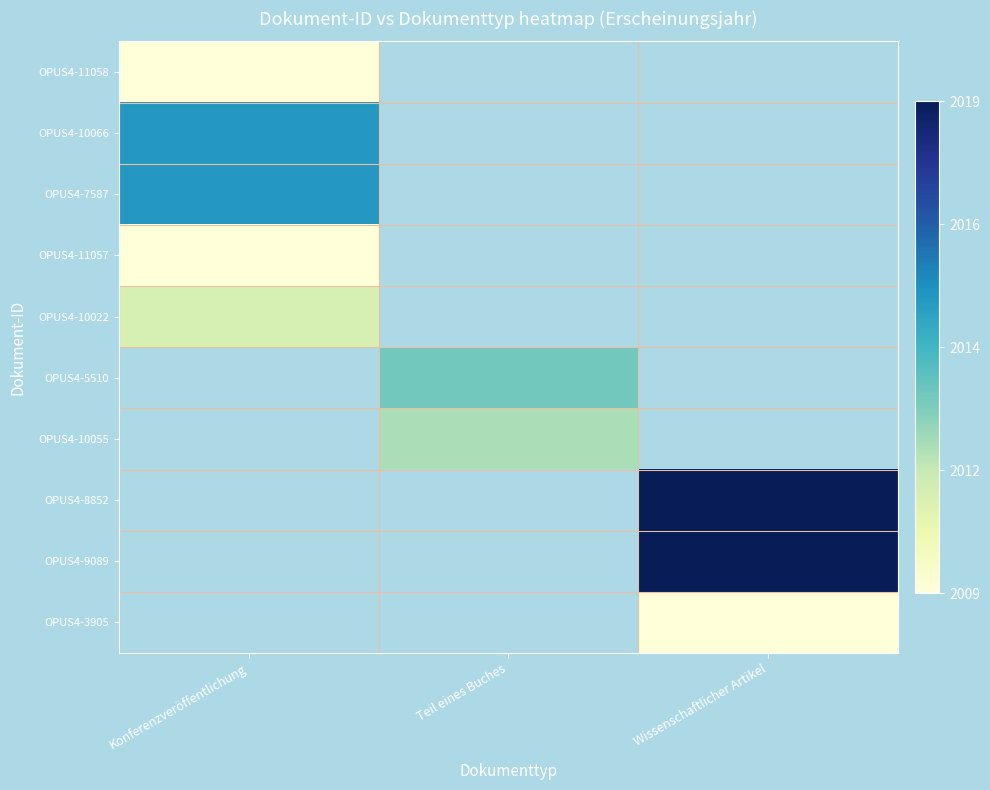

What is the greatest value displayed?

1.0